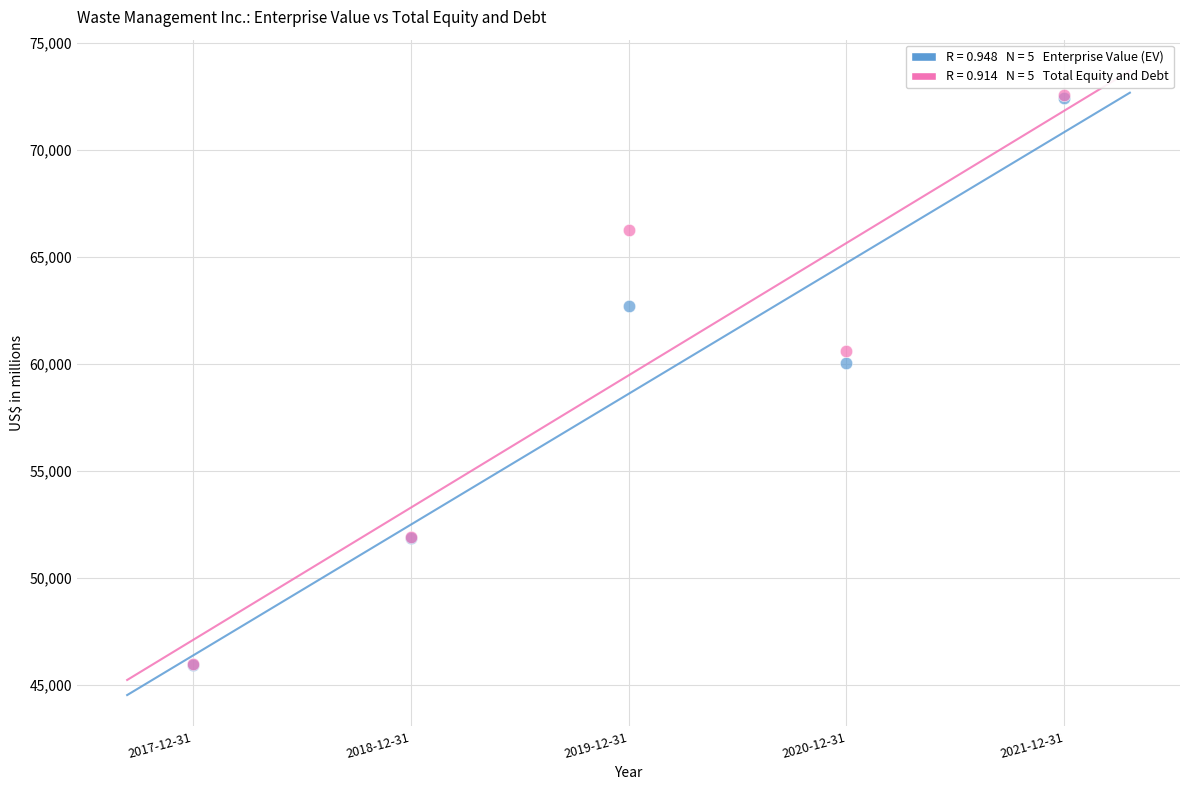

Across all series, what Y value is closest to 59244?

60043